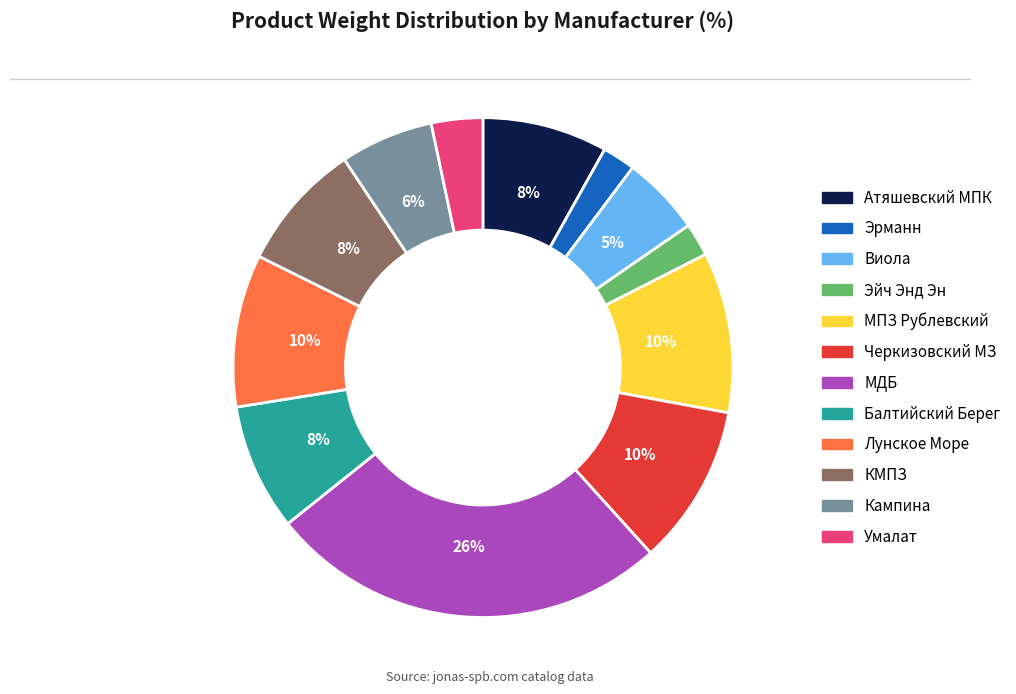

Do Кампина and Умалат together represent more than half of the pie?

No